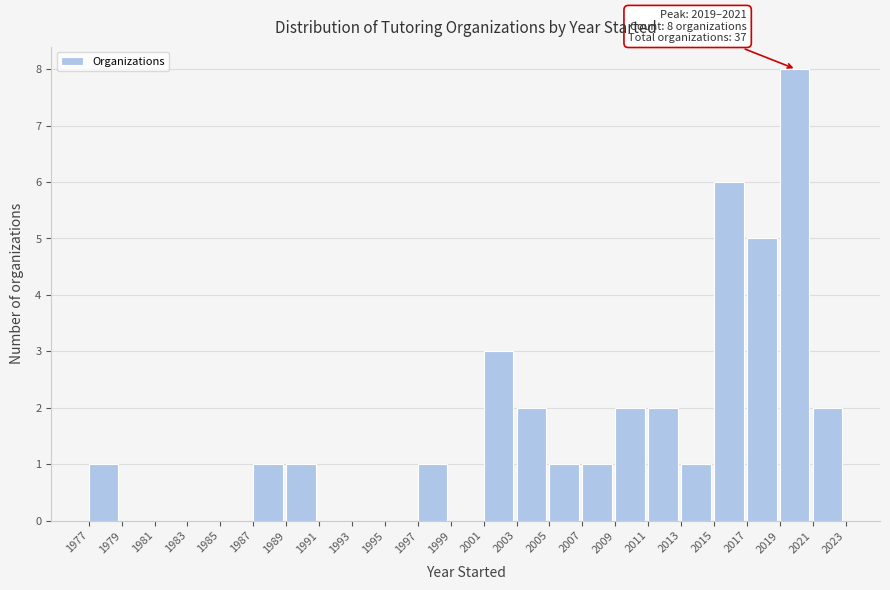

Over which range of the x-axis is the bar tallest?

2019 to 2021